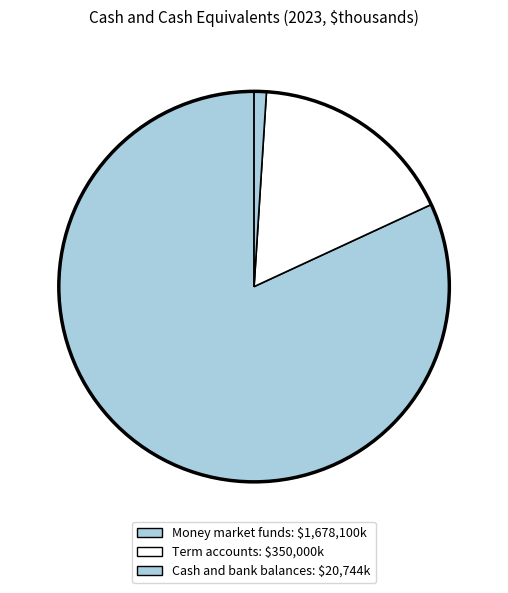

To the nearest percent, what percentage of the pie is Cash and bank balances?

1%